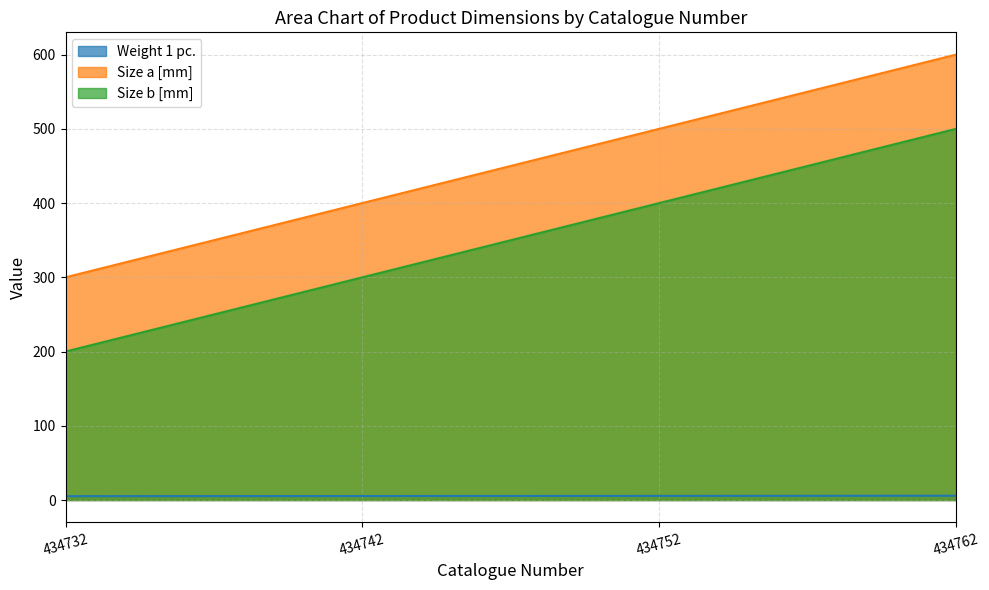

How many distinct data groups are displayed?

3